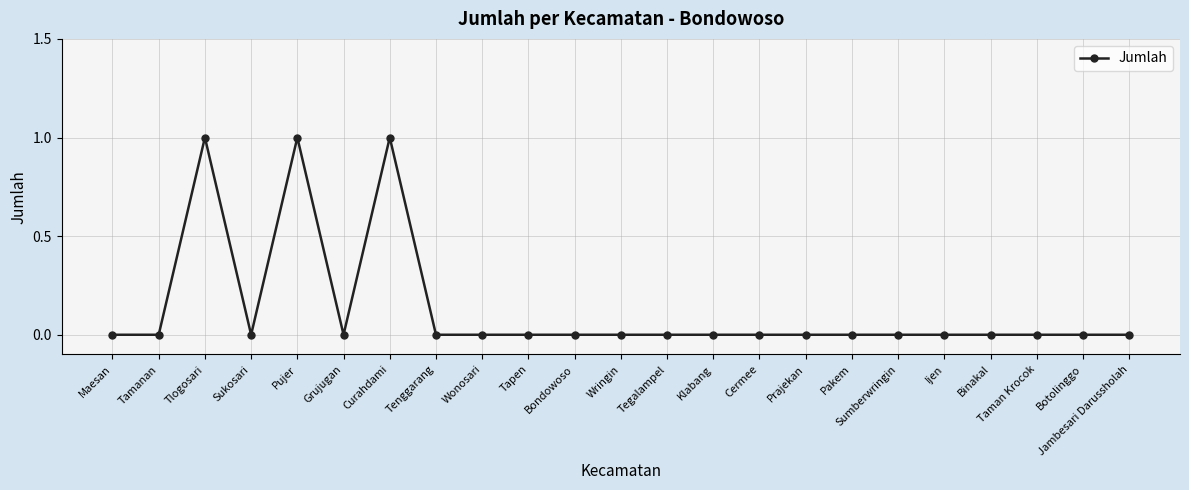

What is the label of the 7th point from the right?

Pakem